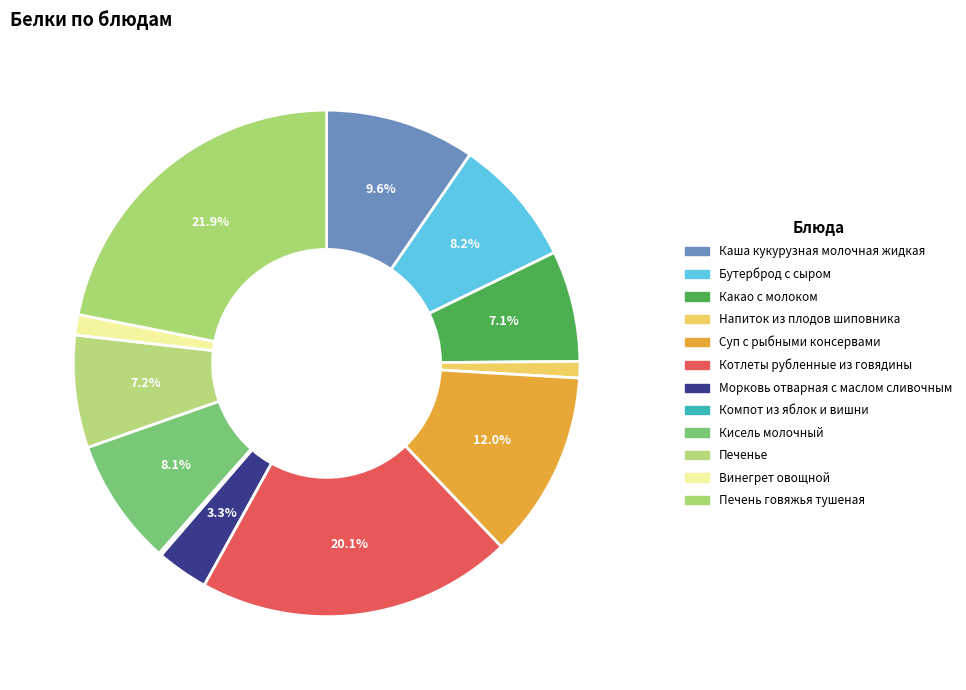

Does Компот из яблок и вишни represent more than half of the total?

No